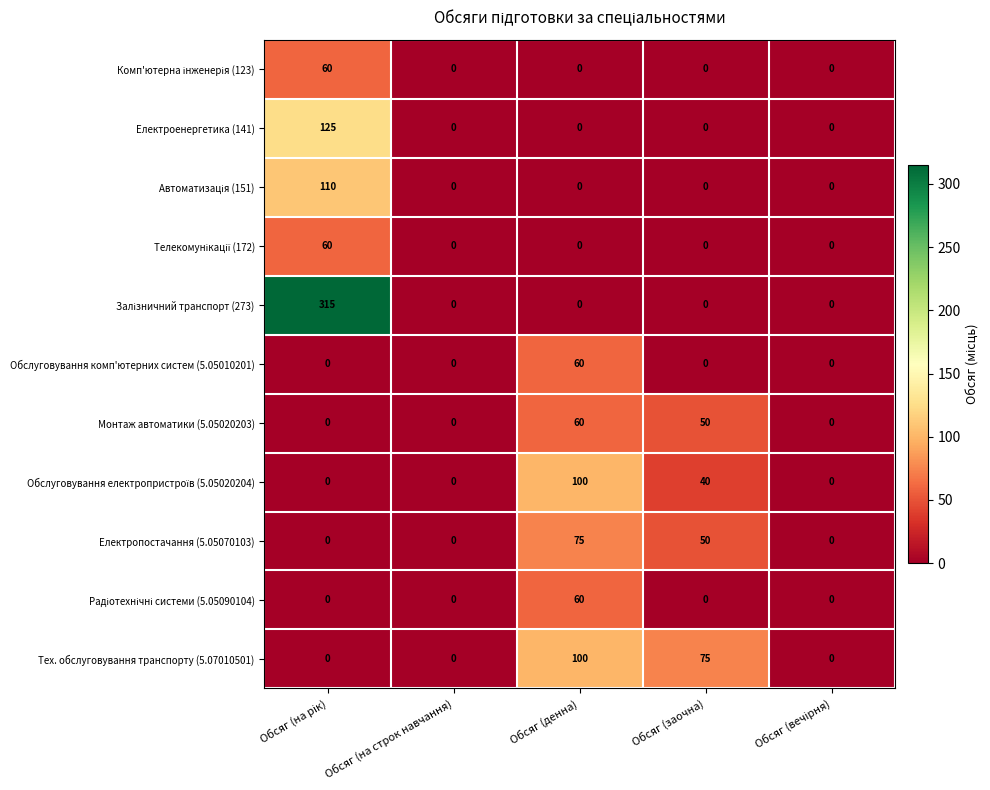

What is the spread (max minus min) of values at Обсяг (заочна)?

75